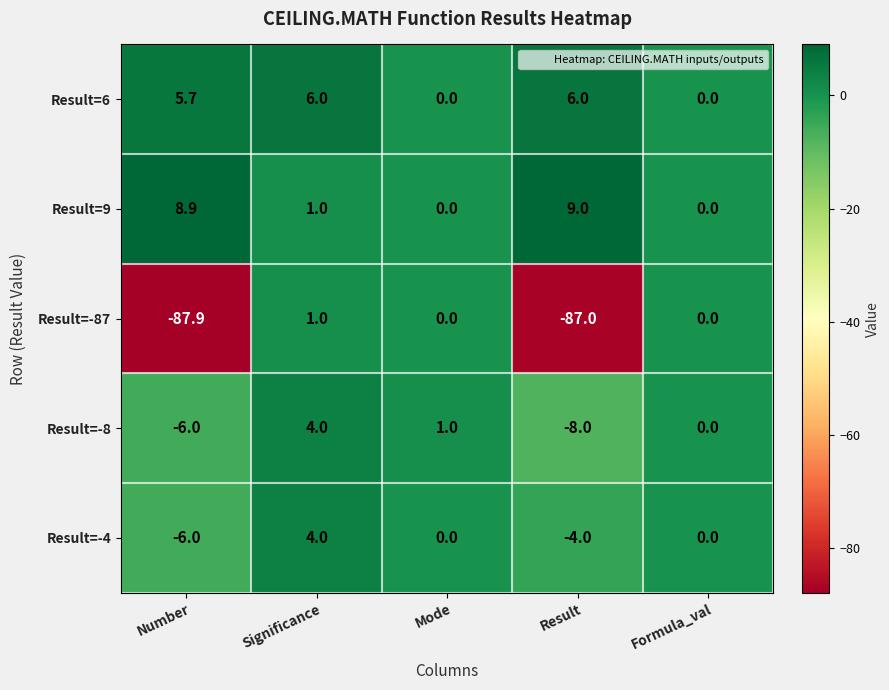

What is the spread (max minus min) of values at Result?

96.0